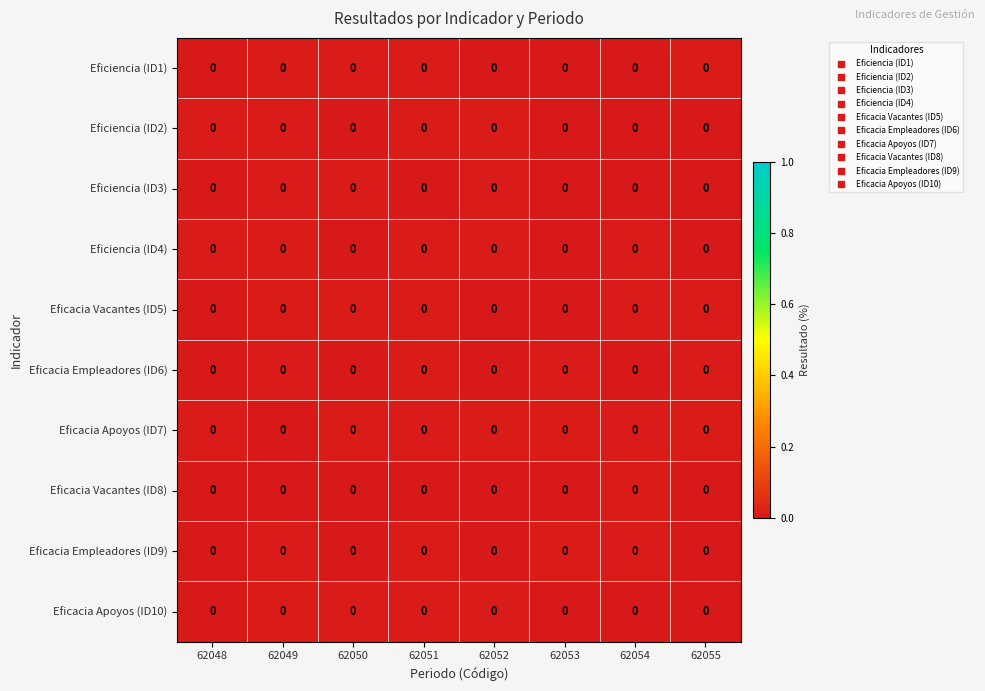

At which category does the chart reach its minimum across all series?

62048